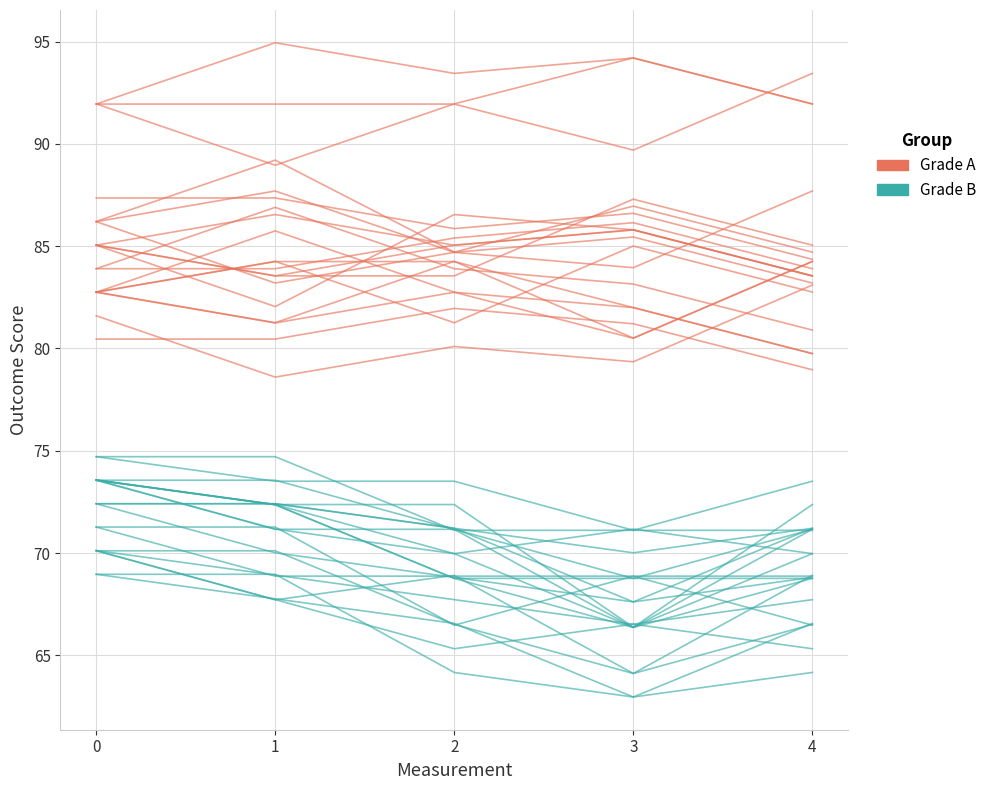

How many interior local valleys does the Grade A series have?

1